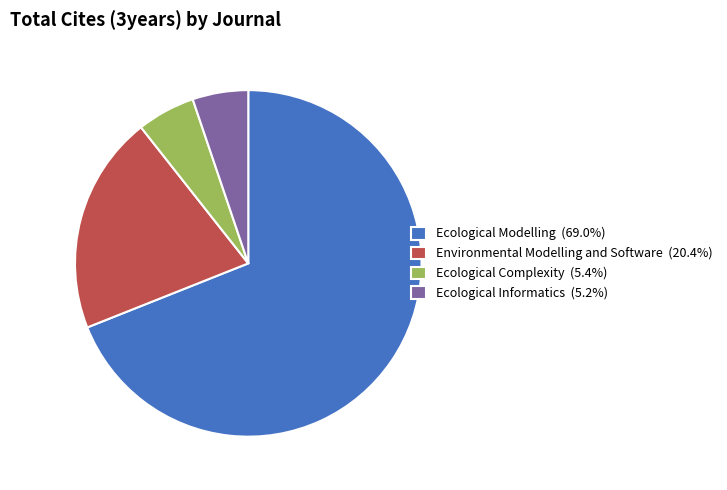

Do Environmental Modelling and Software and Ecological Informatics together represent more than half of the pie?

No